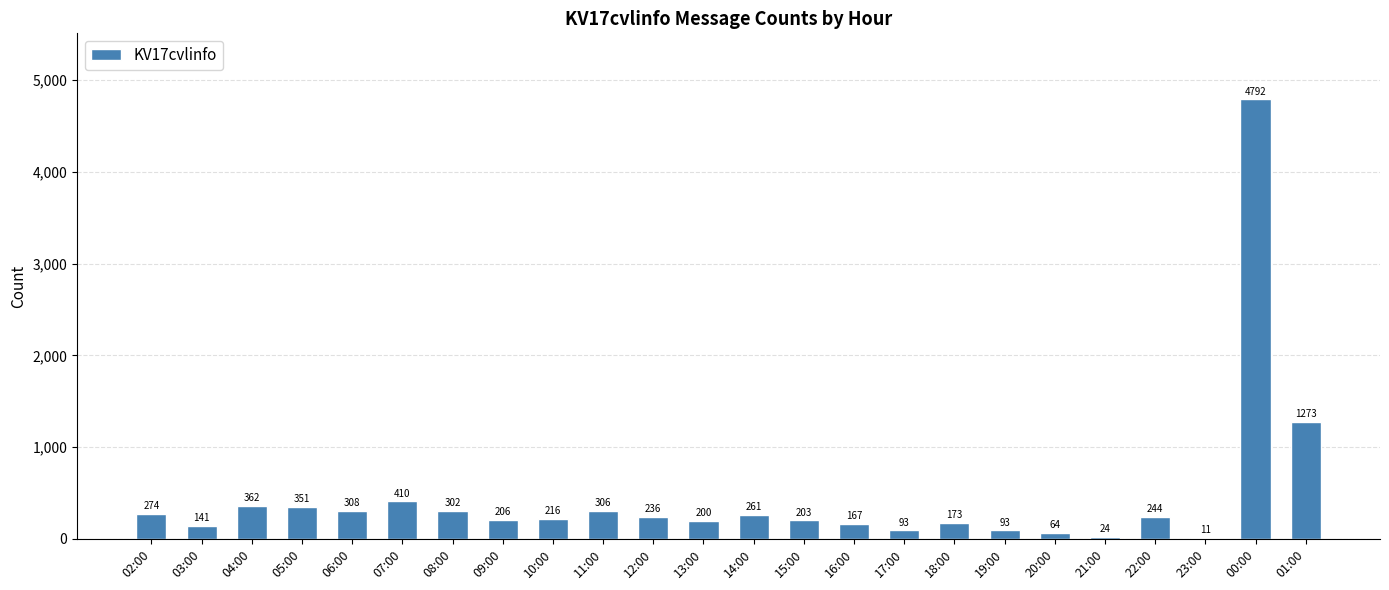

What is the maximum value shown in the chart?

4792